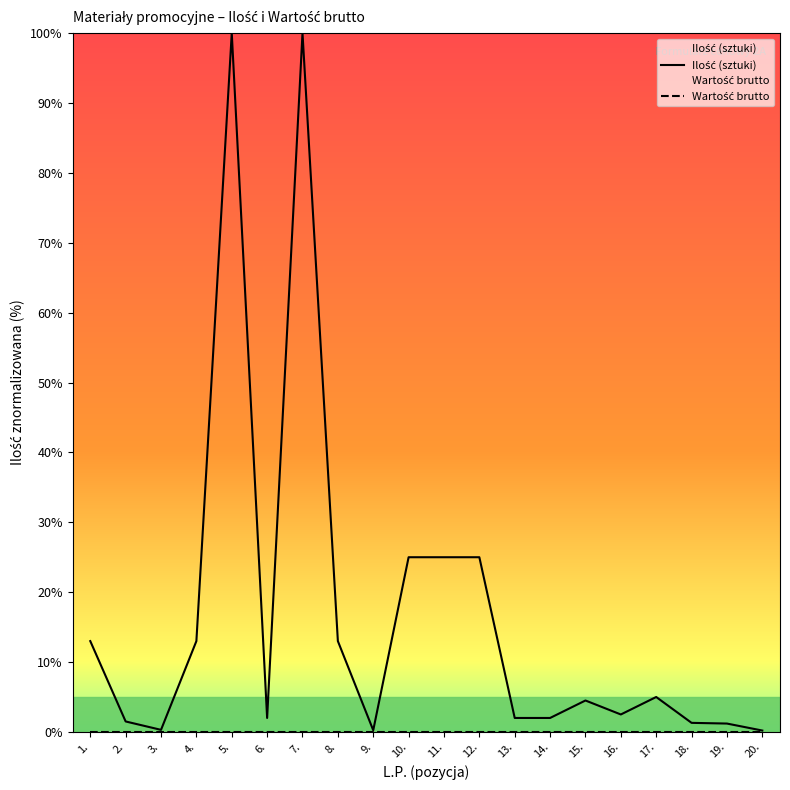

What value does the Ilość (sztuki) series have at 18.?

1.3